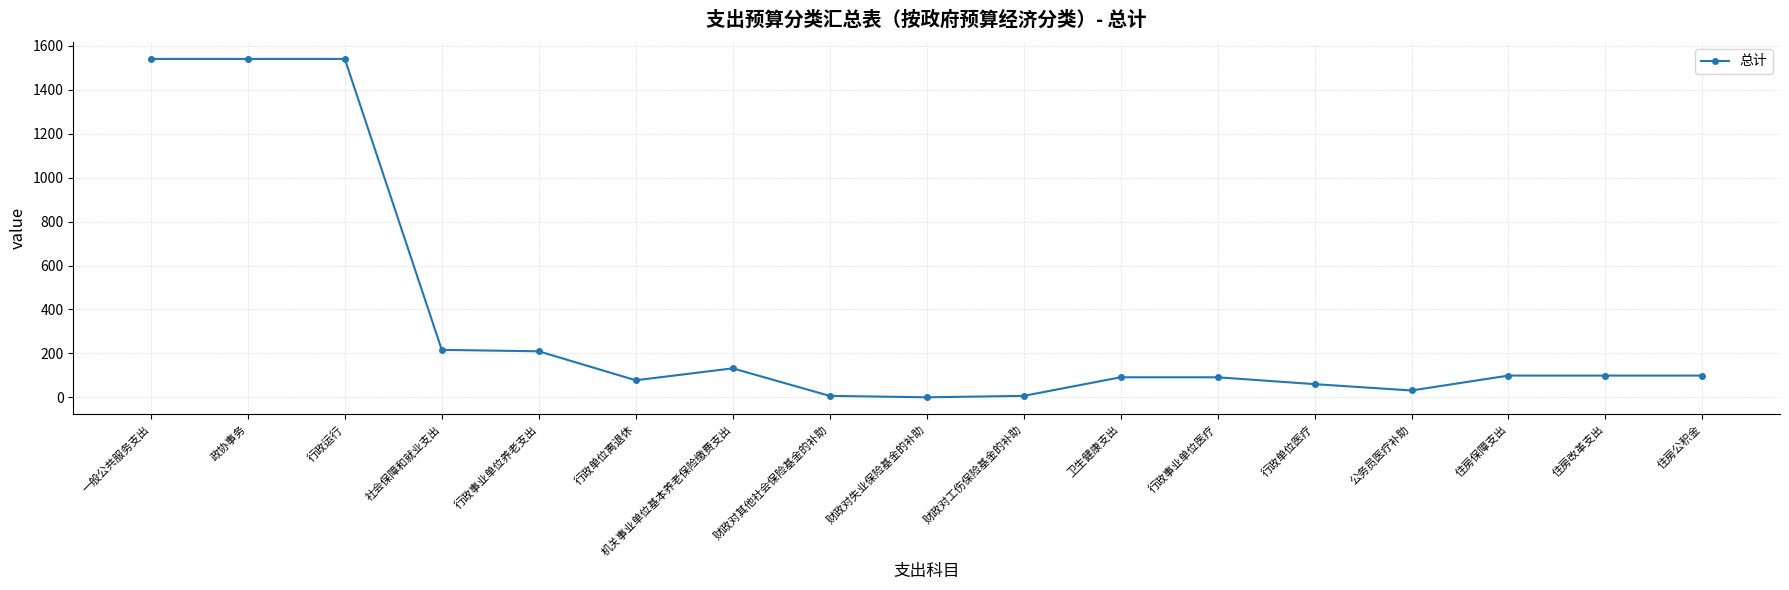

What is the difference between the values at 行政单位医疗 and 财政对其他社会保险基金的补助?

53.4